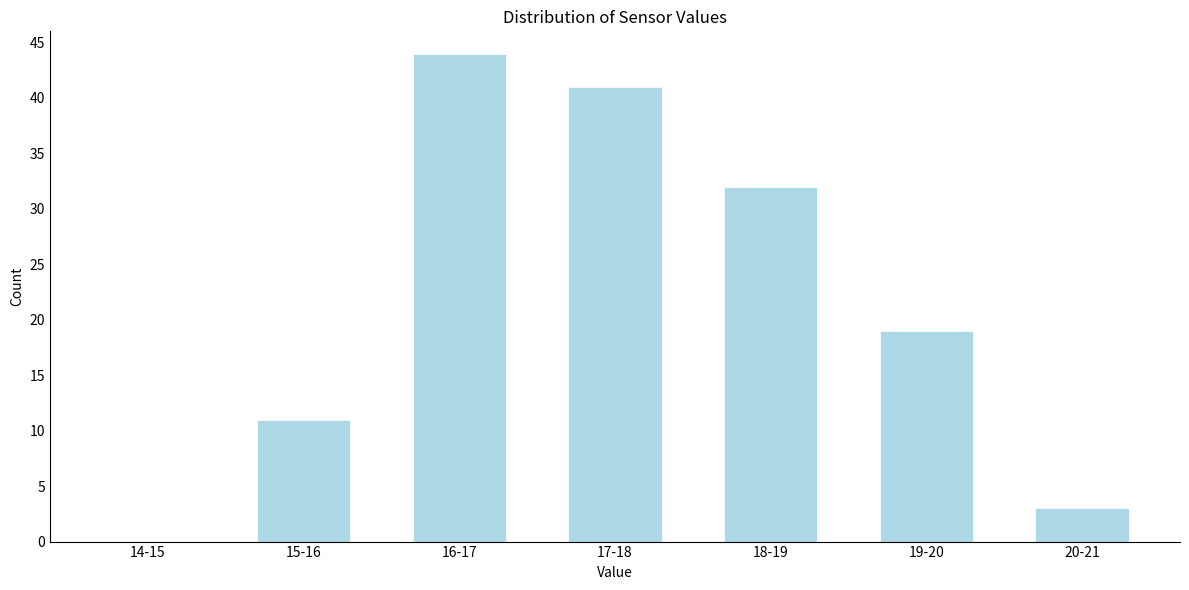

Reading left to right, transcribe all the data shown in this chart.

14-15=0	15-16=11	16-17=44	17-18=41	18-19=32	19-20=19	20-21=3